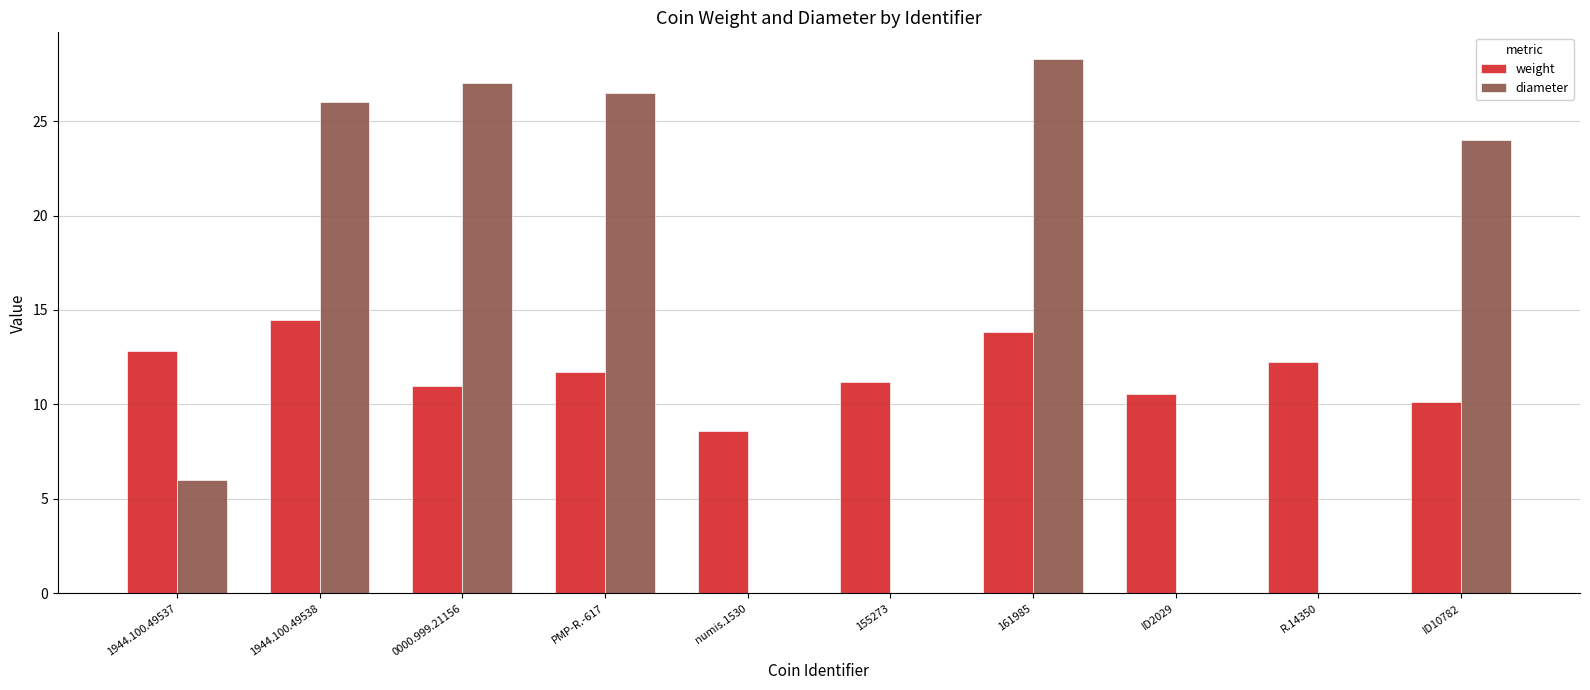

What is the sum of all weight values?

116.6